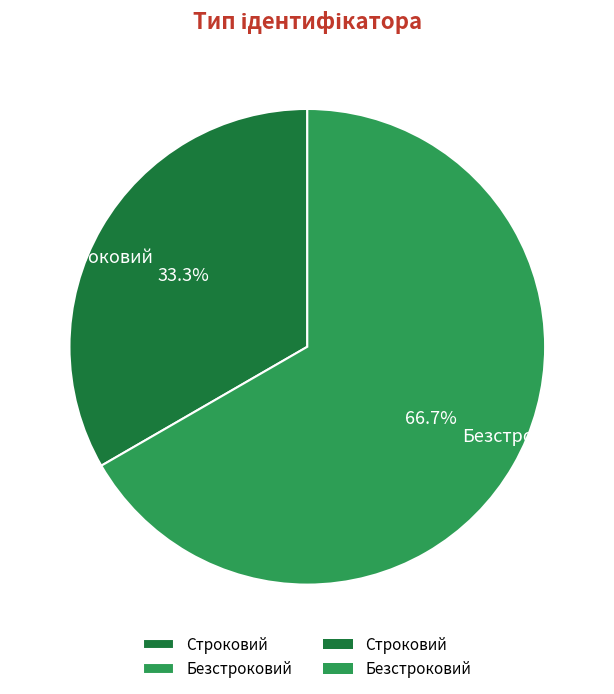

To the nearest percent, what is the difference between the Строковий and Безстроковий slice percentages?

33%